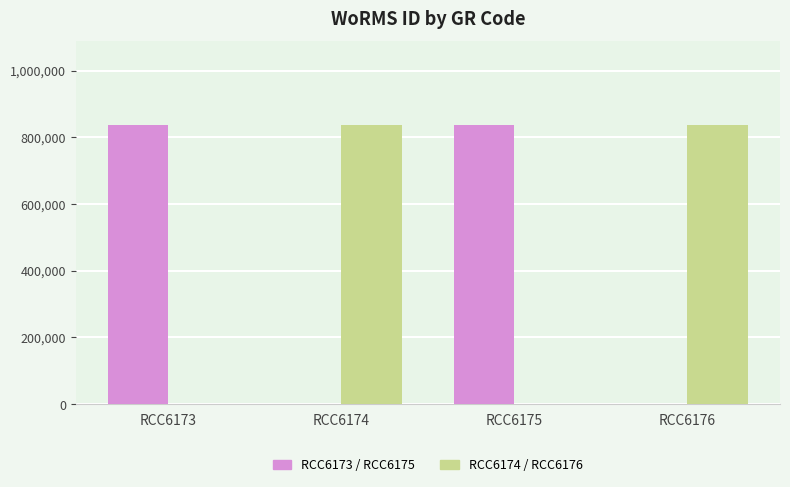

What are all the series names shown in the legend?

RCC6173 / RCC6175, RCC6174 / RCC6176